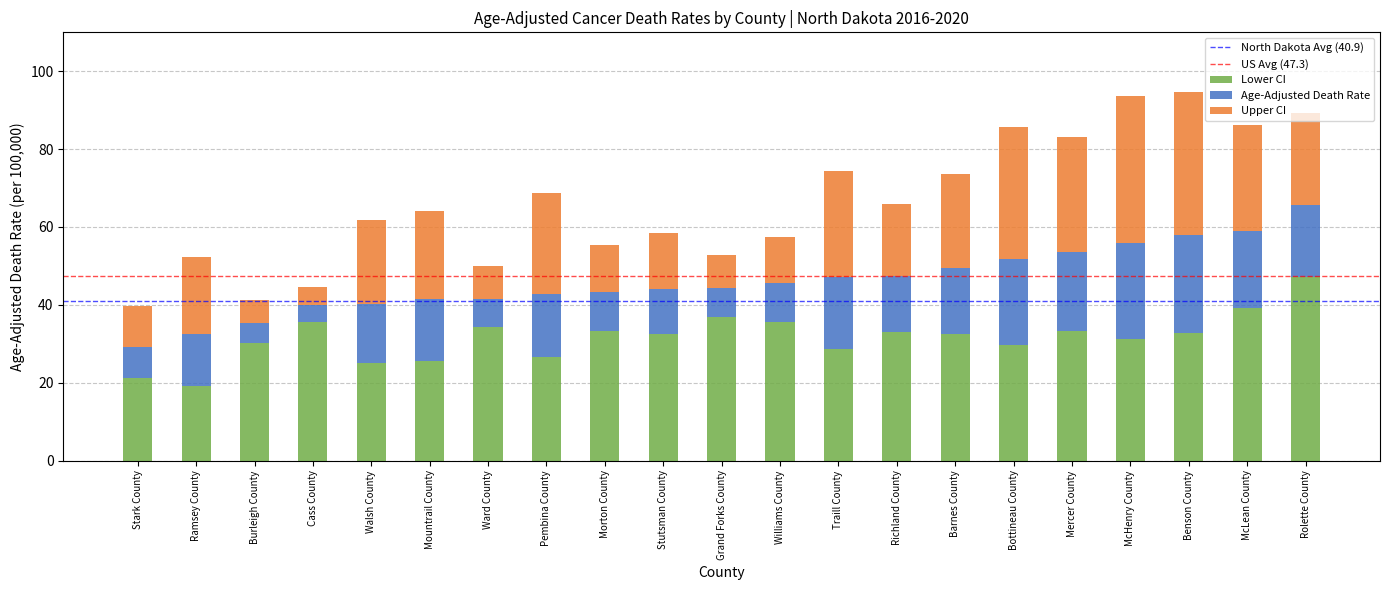

True or false: Lower CI has a value of 16.7 at Cass County.

False